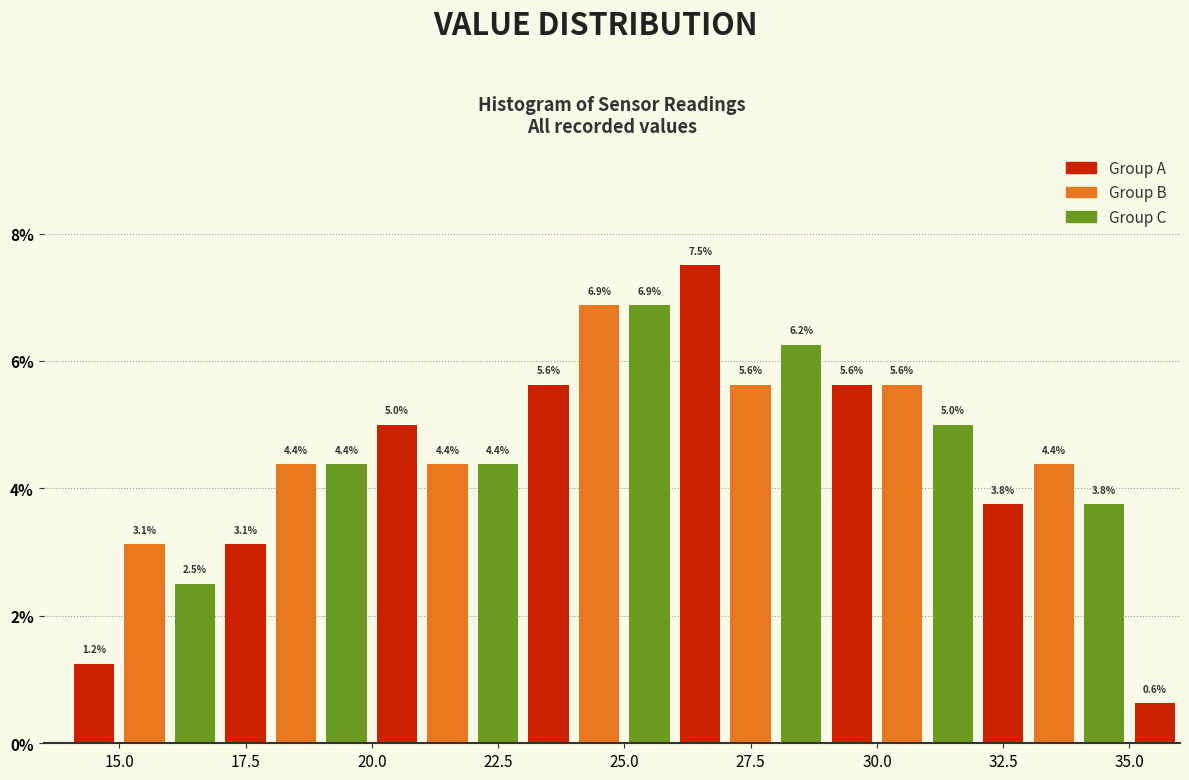

Read against the x-axis, roughly where is the centre of the tallest bar?

26.5